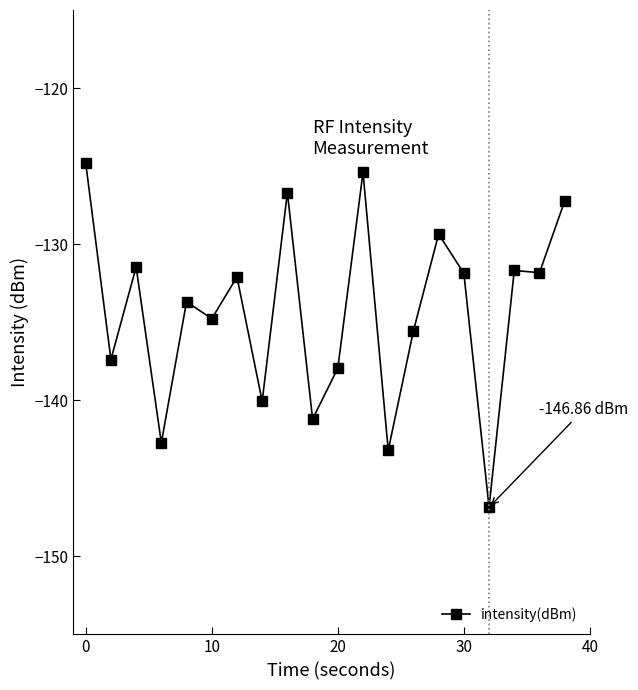

What is the difference between the maximum and minimum values?

22.1